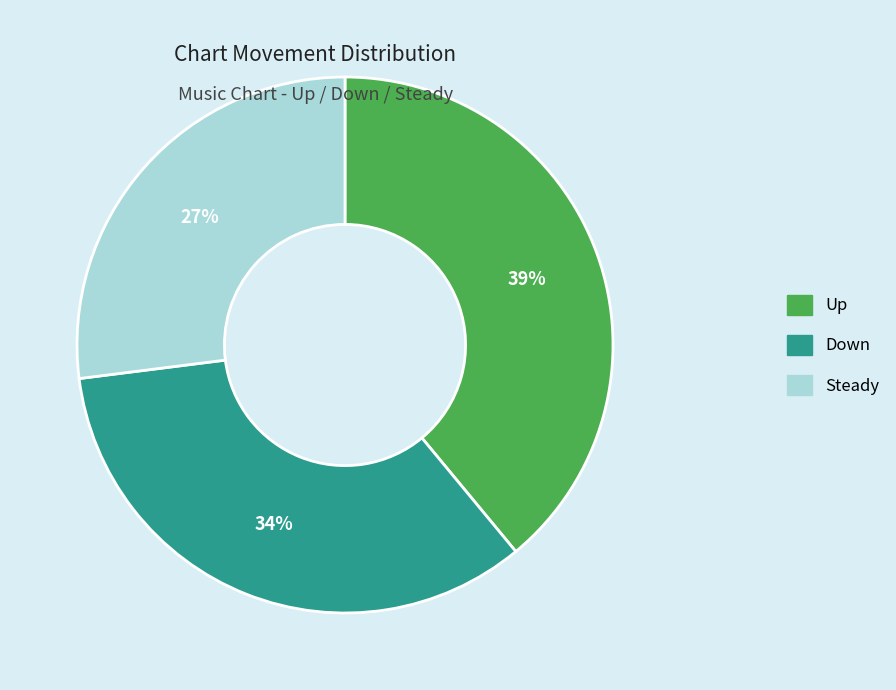

How many segments does this pie chart have?

3